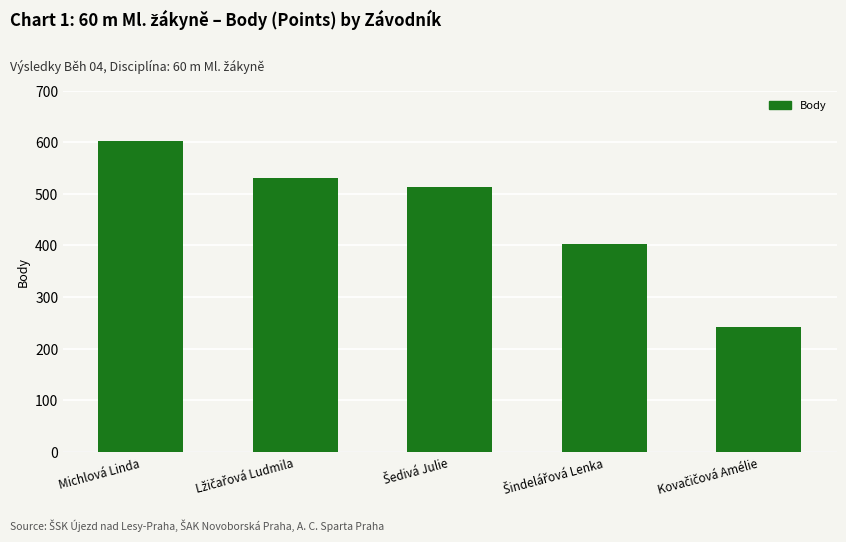

What is the greatest value displayed?

603